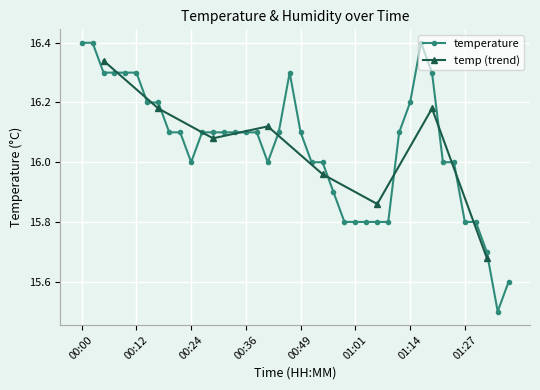

Where is the first local maximum?

00:46